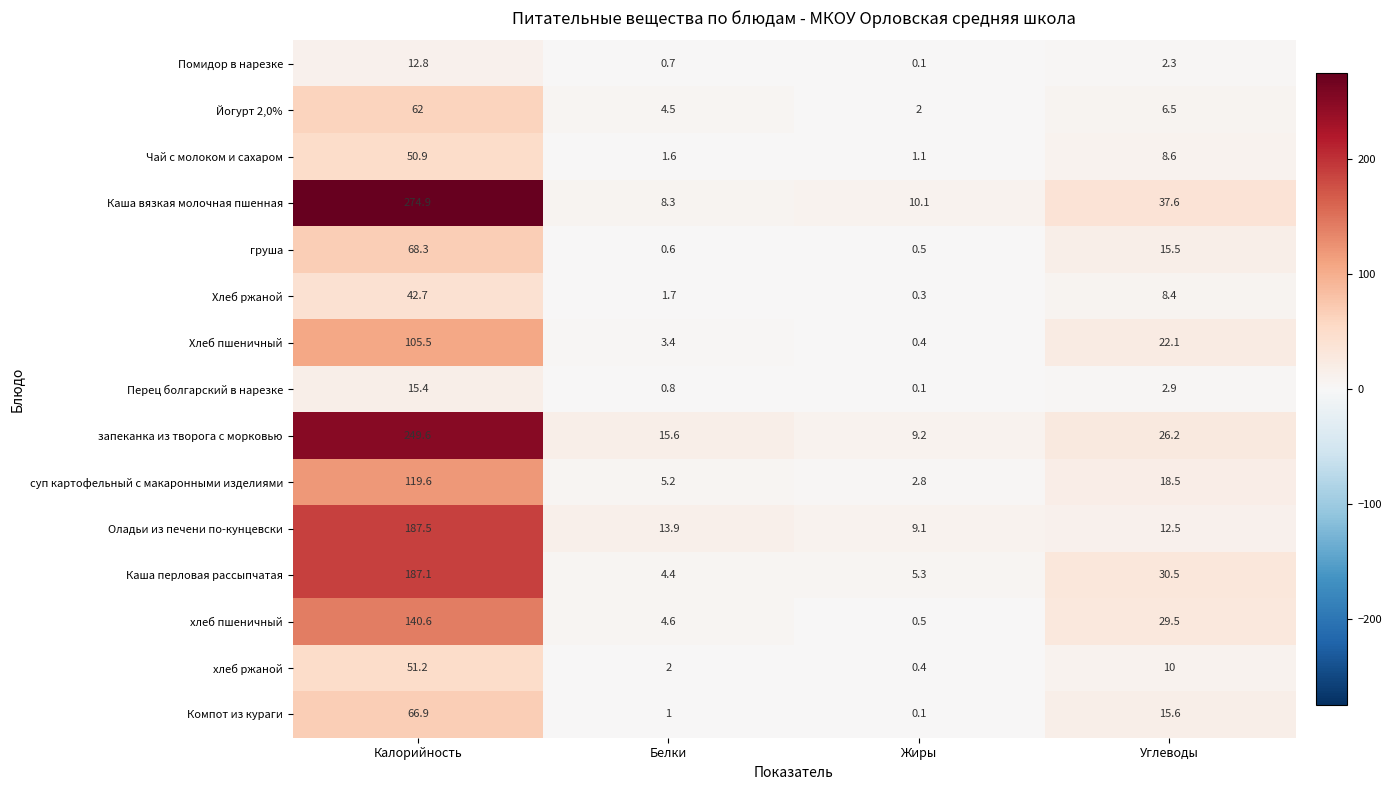

Between Белки and Жиры, which series saw the biggest shift?

запеканка из творога с морковью